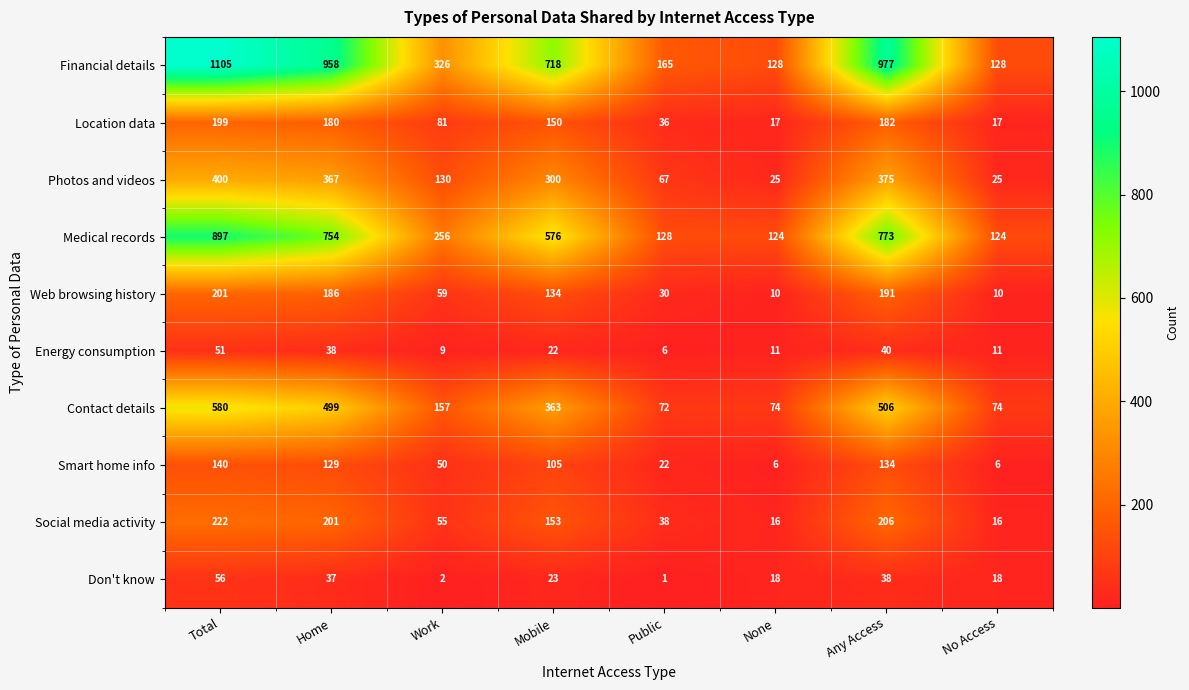

The Location data series shows 150 at Mobile. True or false?

True